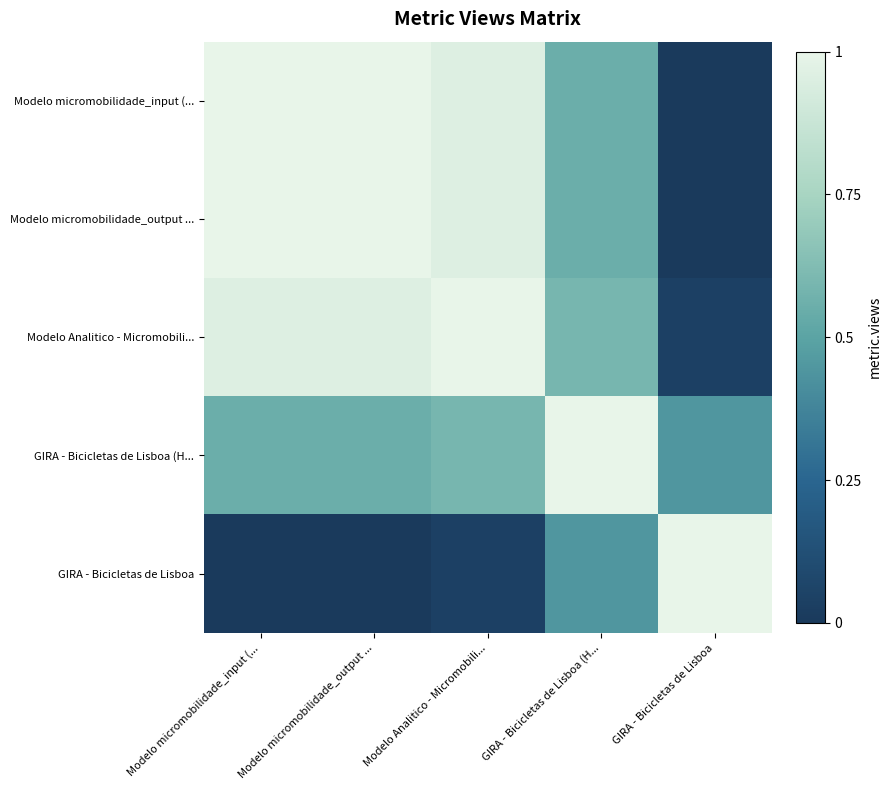

What is the total value across all series at Modelo Analitico - Micromobili...?

3.6